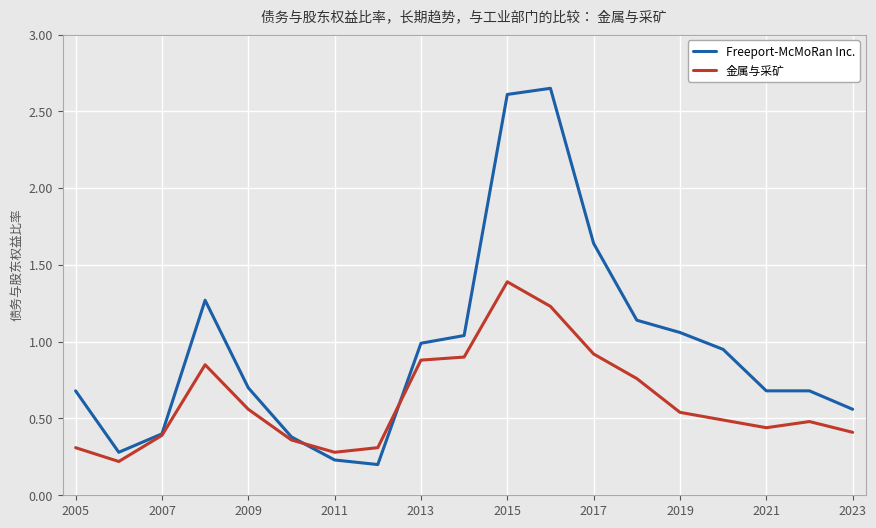

Which series has the widest spread of values?

Freeport-McMoRan Inc.